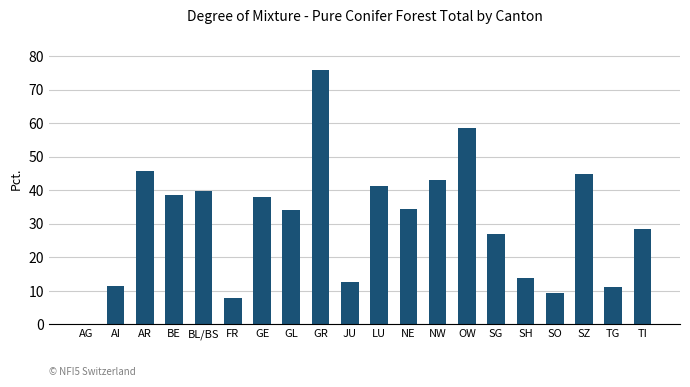

Is it true that the value at GE is 60.2?

False